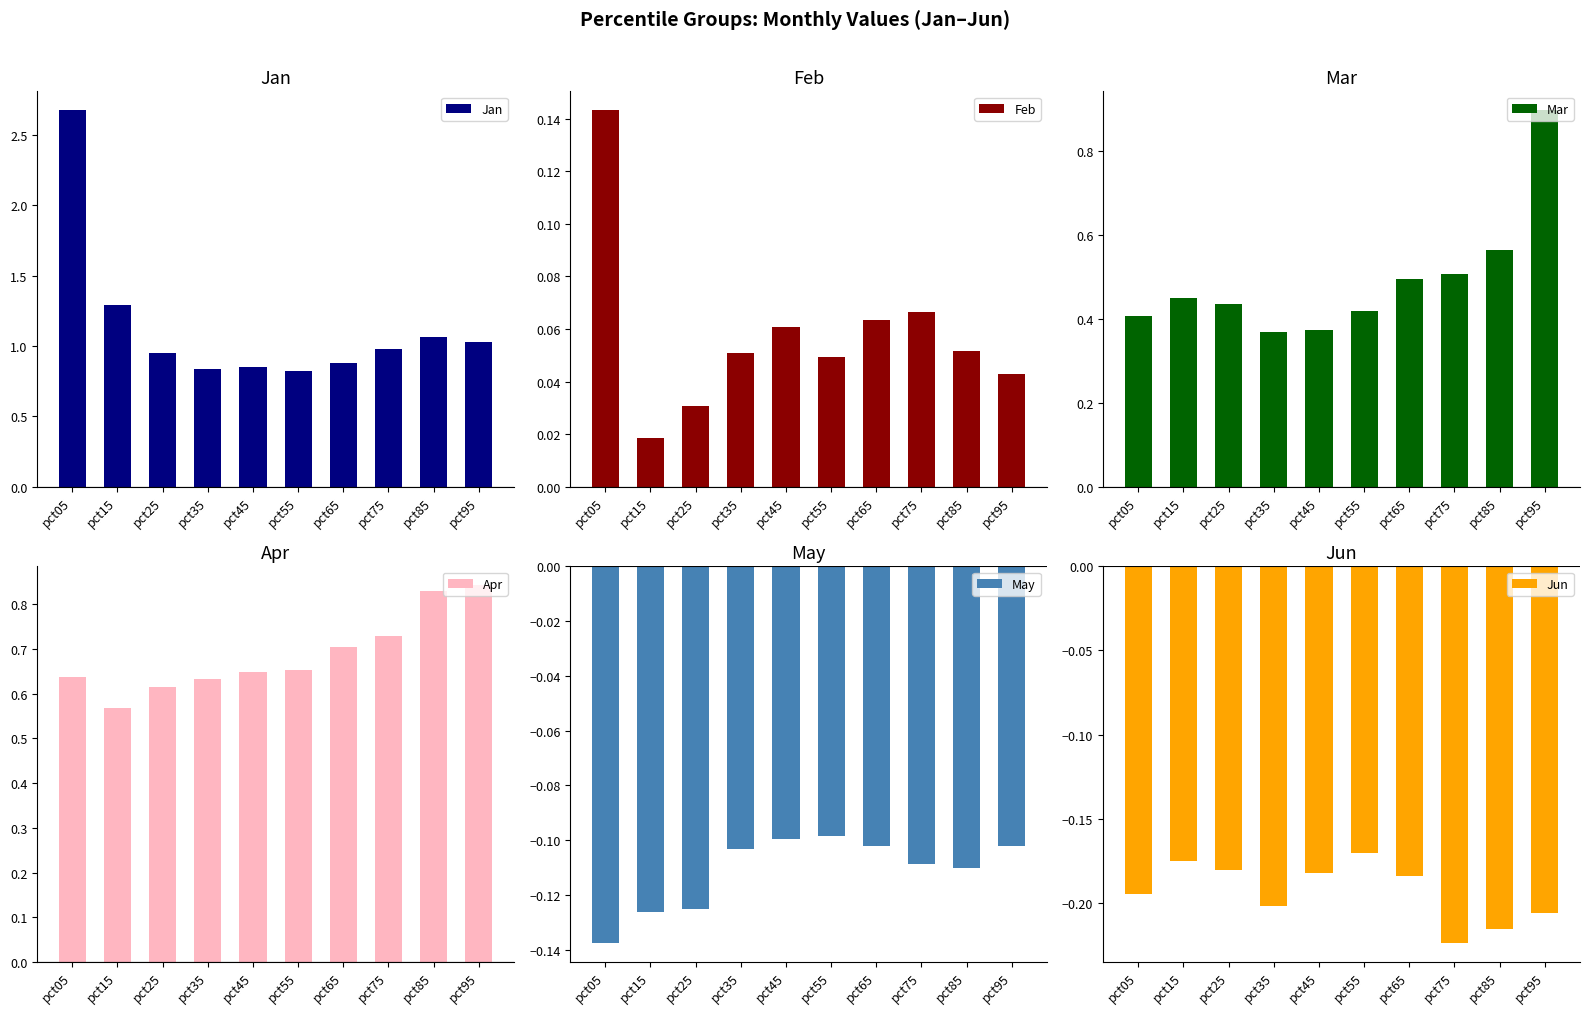

Reading right to left, extract all data points from this chart.

Jan: pct95=1.0	pct85=1.1	pct75=1.0	pct65=0.9	pct55=0.8	pct45=0.9	pct35=0.8	pct25=1.0	pct15=1.3	pct05=2.7
Feb: pct95=0.0	pct85=0.1	pct75=0.1	pct65=0.1	pct55=0.0	pct45=0.1	pct35=0.1	pct25=0.0	pct15=0.0	pct05=0.1
Mar: pct95=0.9	pct85=0.6	pct75=0.5	pct65=0.5	pct55=0.4	pct45=0.4	pct35=0.4	pct25=0.4	pct15=0.5	pct05=0.4
Apr: pct95=0.8	pct85=0.8	pct75=0.7	pct65=0.7	pct55=0.7	pct45=0.6	pct35=0.6	pct25=0.6	pct15=0.6	pct05=0.6
May: pct95=-0.1	pct85=-0.1	pct75=-0.1	pct65=-0.1	pct55=-0.1	pct45=-0.1	pct35=-0.1	pct25=-0.1	pct15=-0.1	pct05=-0.1
Jun: pct95=-0.2	pct85=-0.2	pct75=-0.2	pct65=-0.2	pct55=-0.2	pct45=-0.2	pct35=-0.2	pct25=-0.2	pct15=-0.2	pct05=-0.2